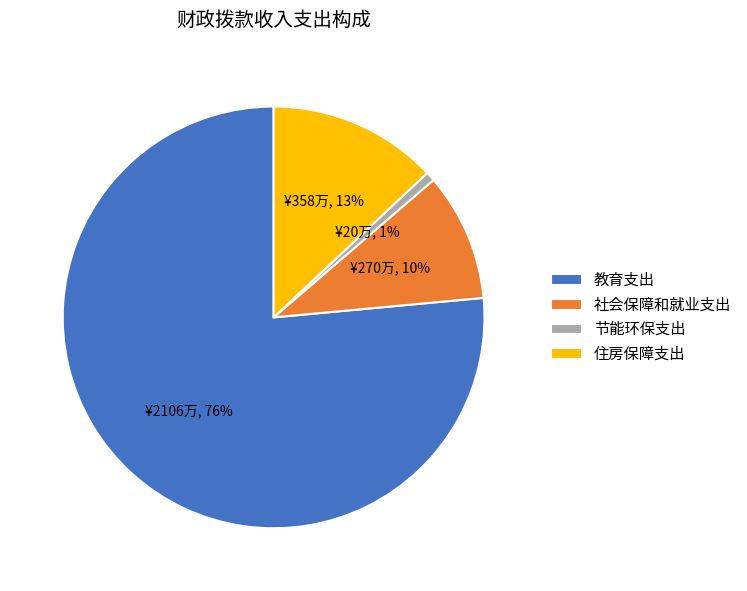

Rank the categories by value from lowest to highest.

节能环保支出, 社会保障和就业支出, 住房保障支出, 教育支出